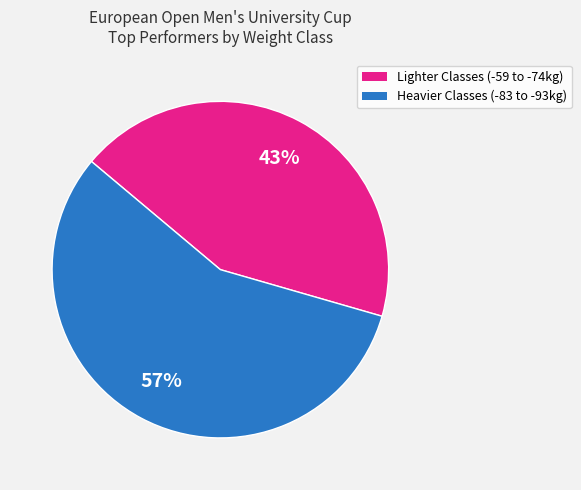

To the nearest percent, what is the average slice percentage?

50%